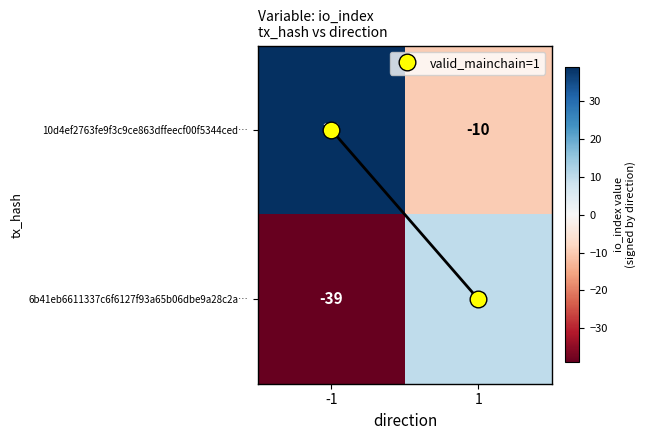

What is the difference between the maximum and minimum values in the 10d4ef2763fe9f3c9ce863dffeecf00f5344ced… series?

49